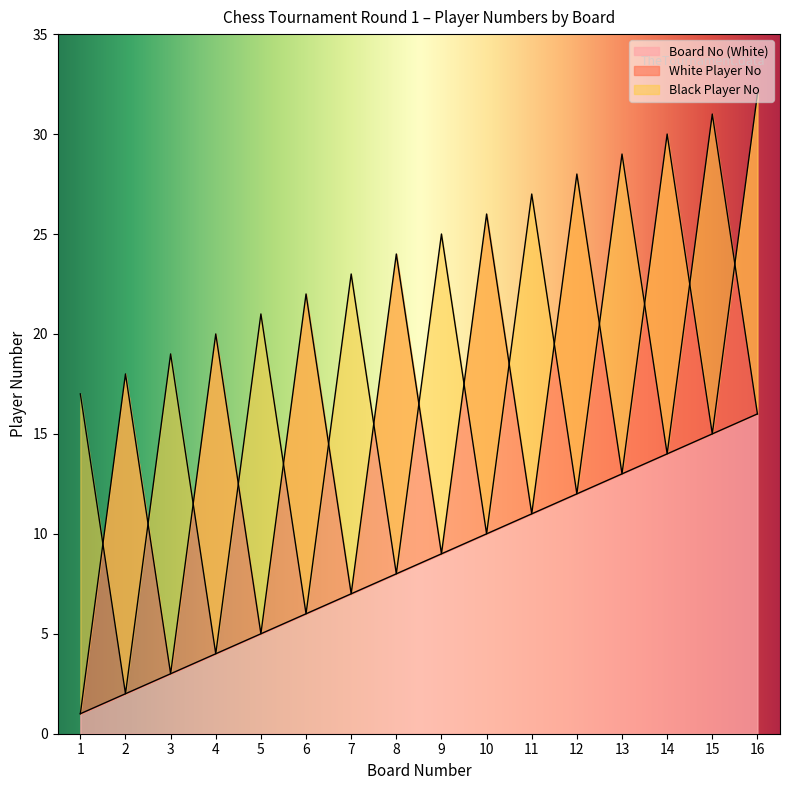

What is the value of the White Player No point at the 4th from the left?

20